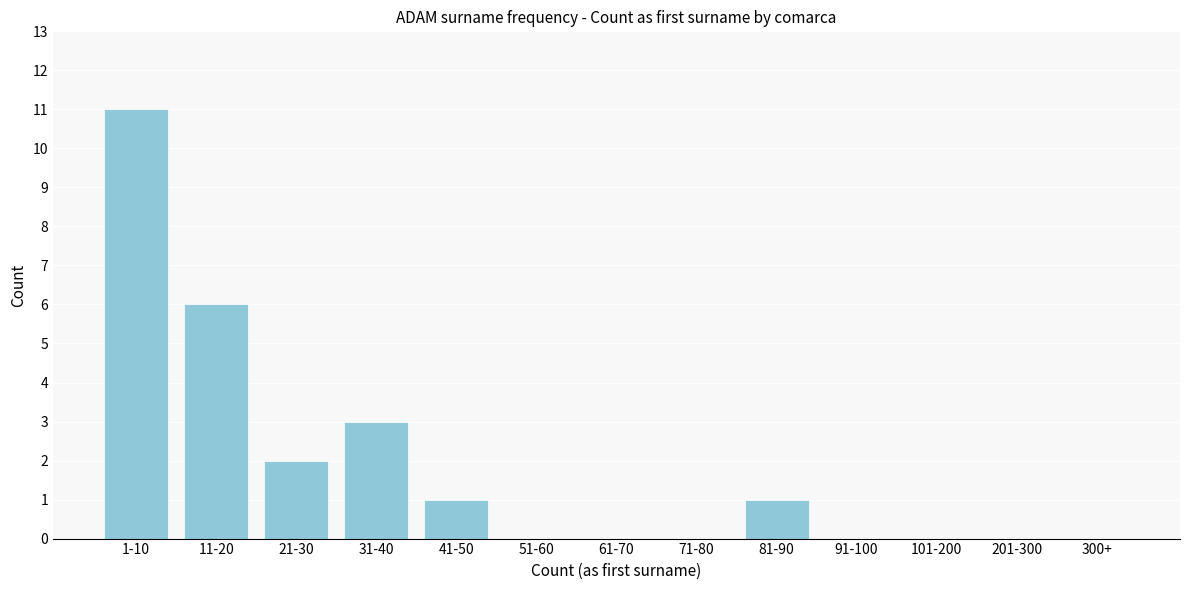

Reading left to right, list all the values displayed in this chart.

1-10=11	11-20=6	21-30=2	31-40=3	41-50=1	51-60=0	61-70=0	71-80=0	81-90=1	91-100=0	101-200=0	201-300=0	300+=0